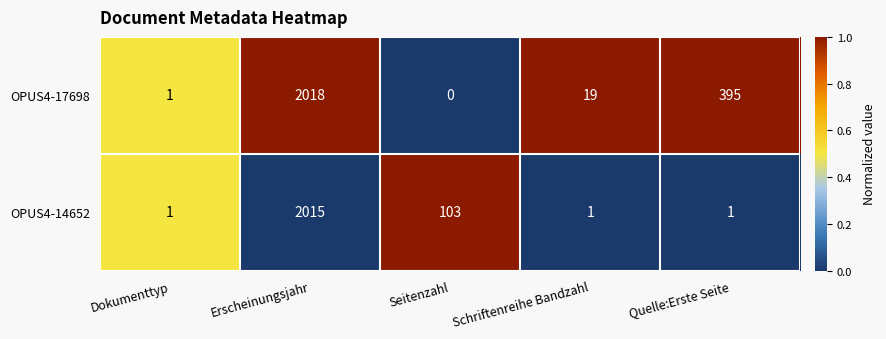

At which label is OPUS4-17698 closest to 1009?

Quelle:Erste Seite